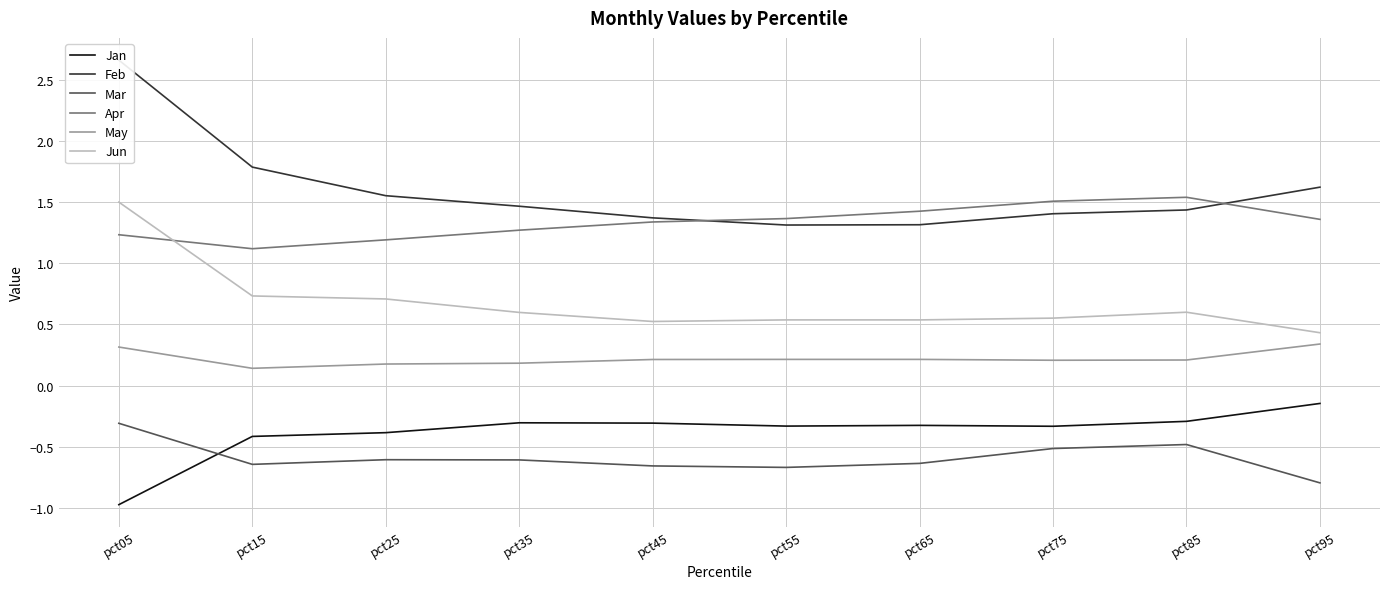

True or false: Jun has more than 1 points higher than both neighbors.

True